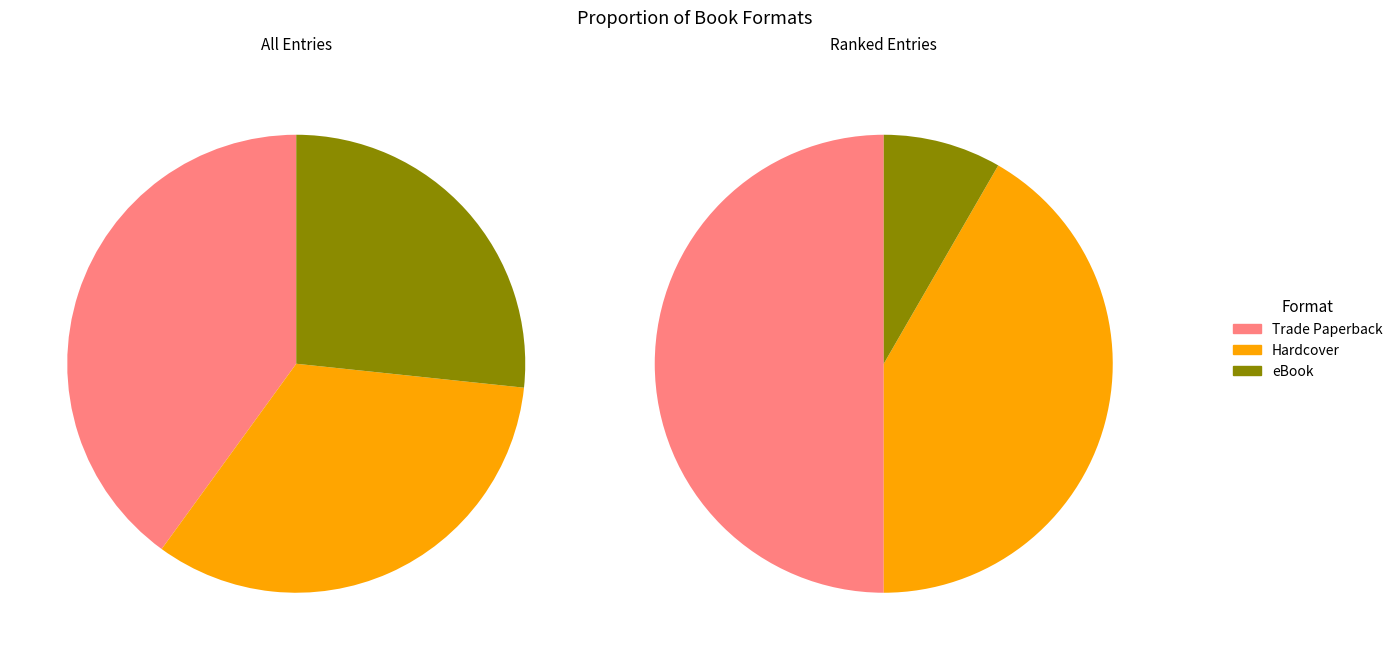

Rank the categories by value from lowest to highest.

eBook, Hardcover, Trade Paperback